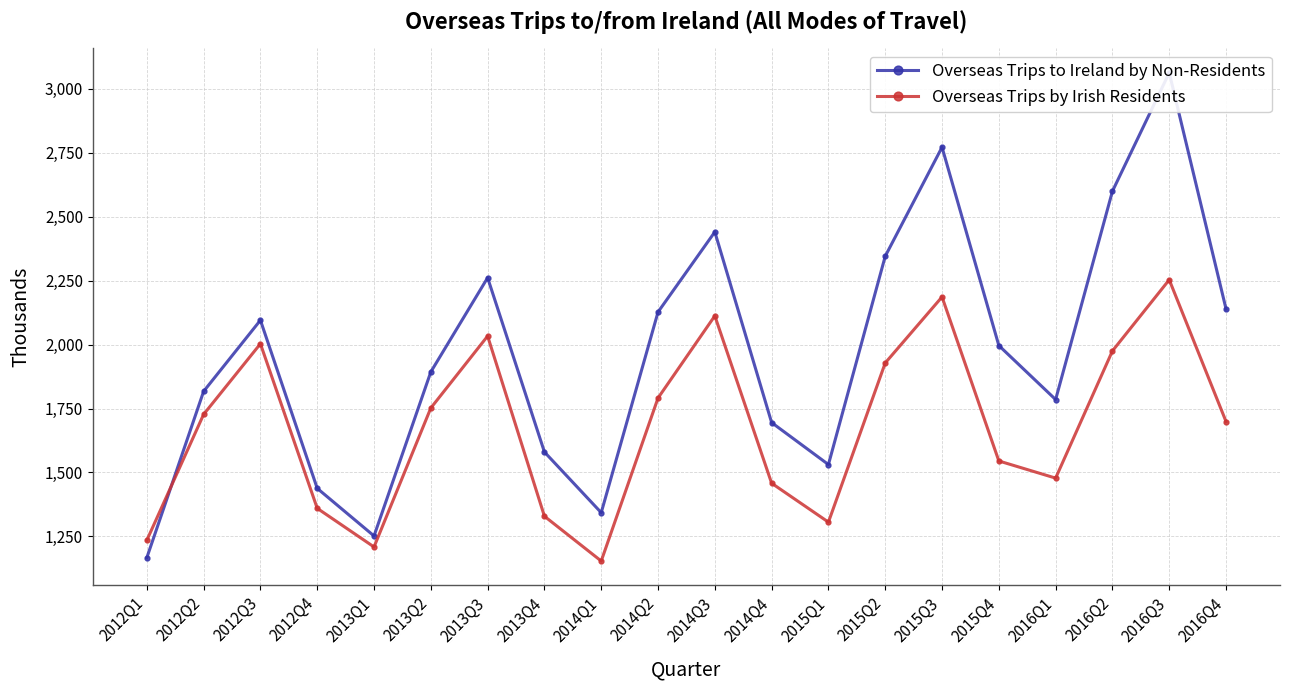

Which category has the highest value across all series?

2016Q3